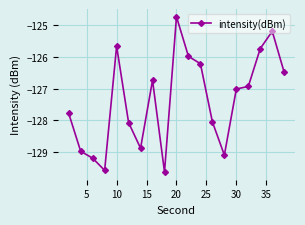

How many values are below -127?

10